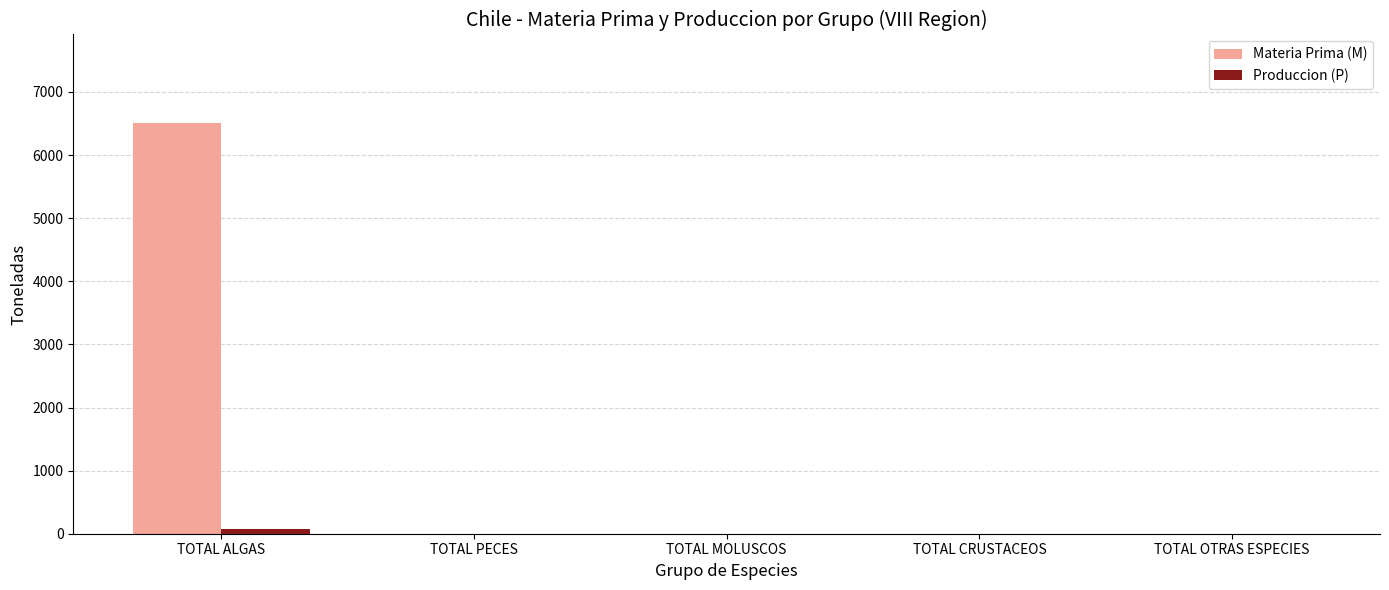

Does the chart contain stacked bars?

No